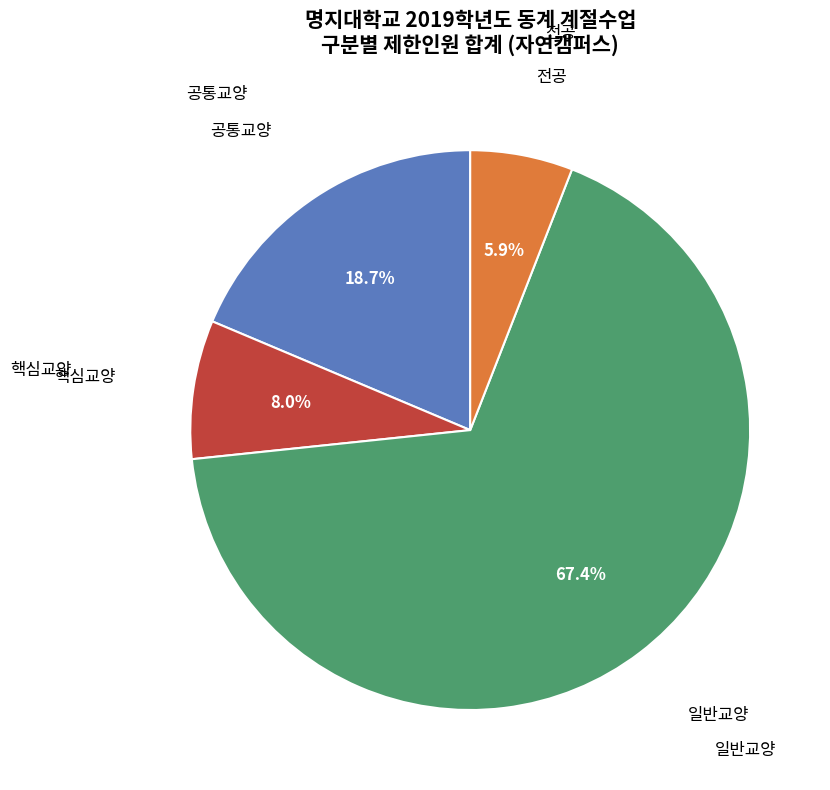

Does any single category account for the majority?

Yes